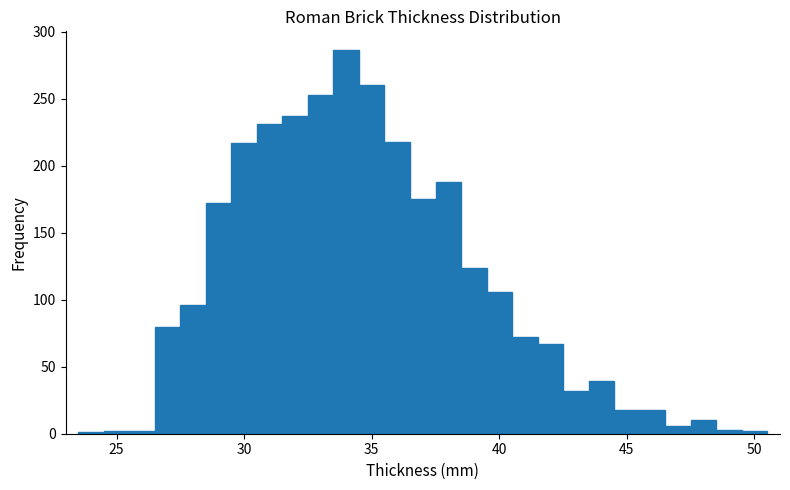

Around what value on the x-axis is the tallest bar? Give the approximate position of its centre, as read against the axis.

34.0